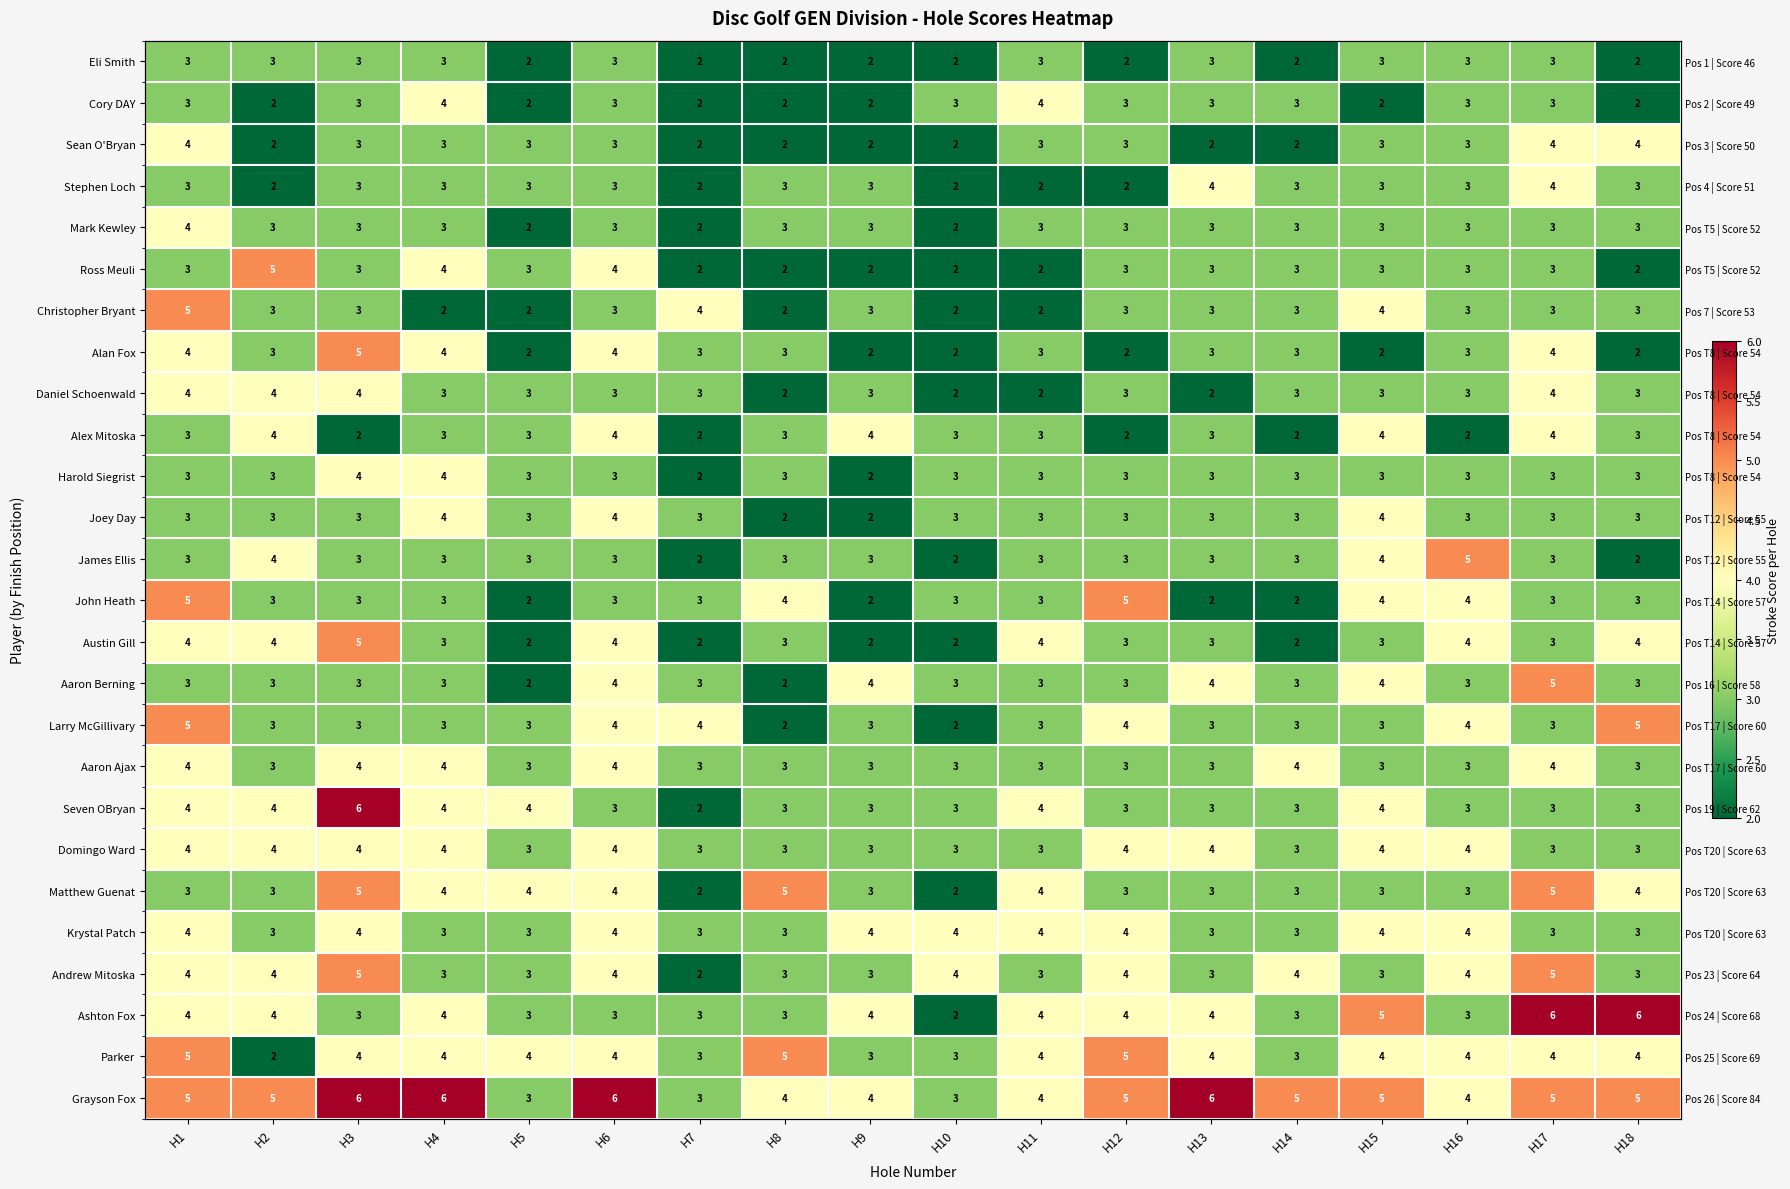

List the series in order of their peak value, lowest first.

Eli Smith, Cory DAY, Sean O'Bryan, Stephen Loch, Mark Kewley, Daniel Schoenwald, Alex Mitoska, Harold Siegrist, Joey Day, Aaron Ajax, Domingo Ward, Krystal Patch, Ross Meuli, Christopher Bryant, Alan Fox, James Ellis, John Heath, Austin Gill, Aaron Berning, Larry McGillivary, Matthew Guenat, Andrew Mitoska, Parker, Seven OBryan, Ashton Fox, Grayson Fox